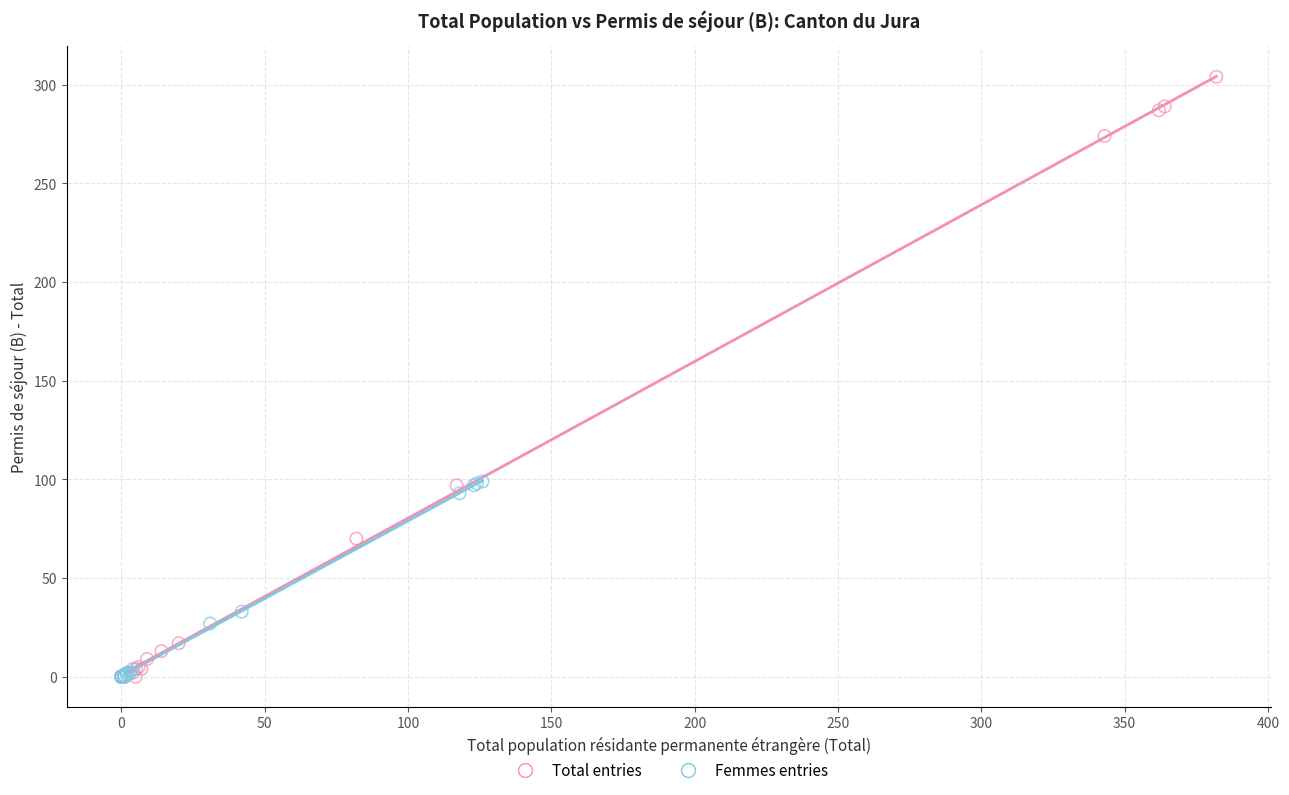

Which series contains the highest Y value?

Total entries